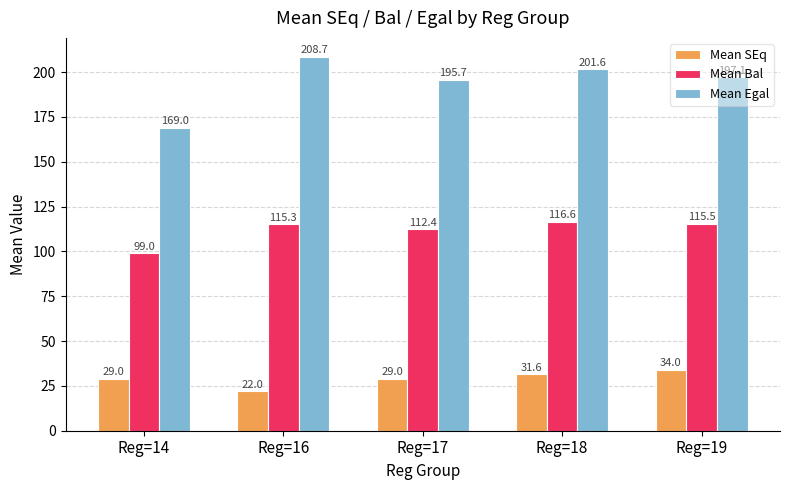

What are all the series names shown in the legend?

Mean SEq, Mean Bal, Mean Egal